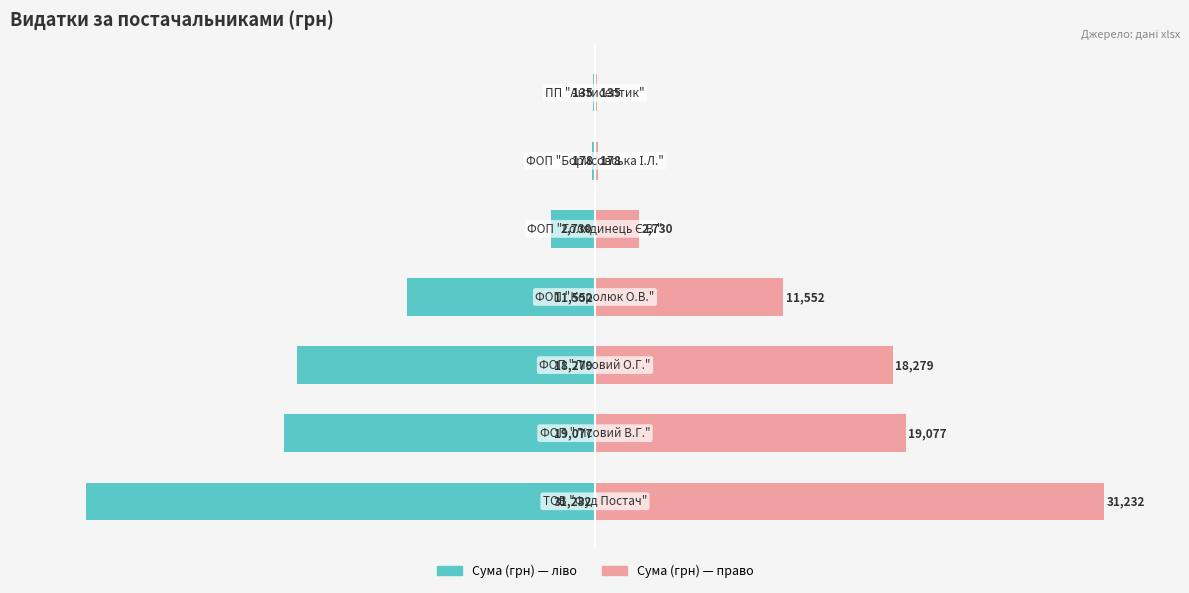

How many groups of bars are there?

7